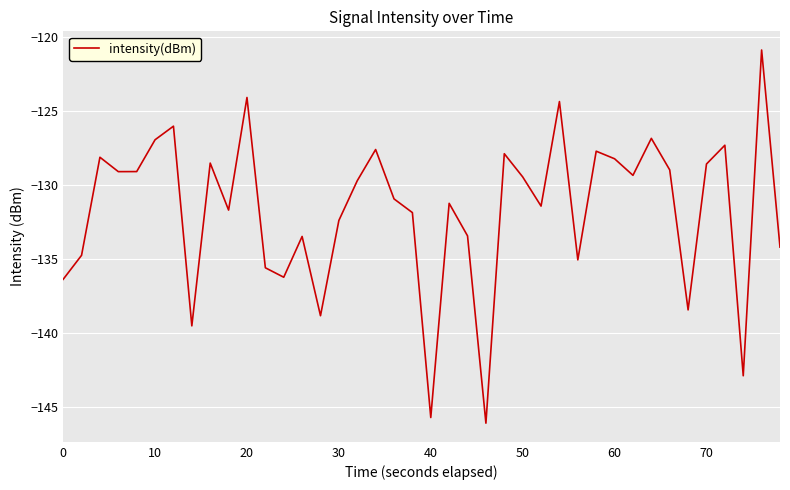

What is the difference between the maximum and minimum values?

25.2